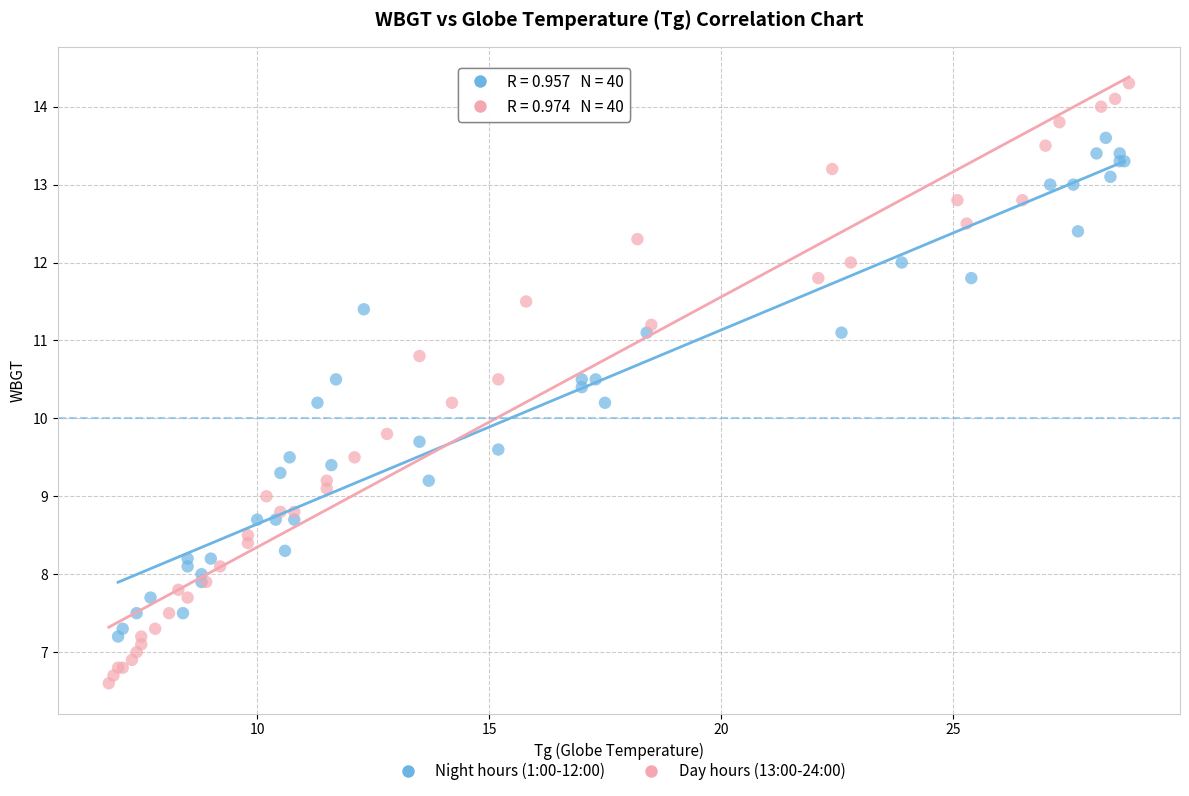

Which series contains the highest Y value?

Day hours (13:00-24:00)